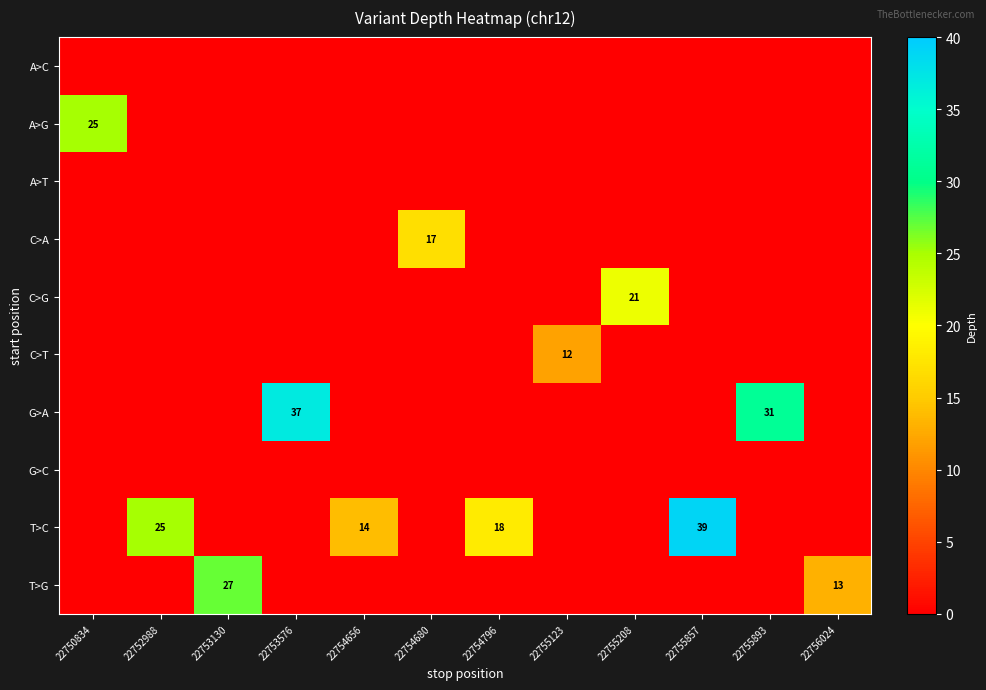

How many data points does each series have?

12